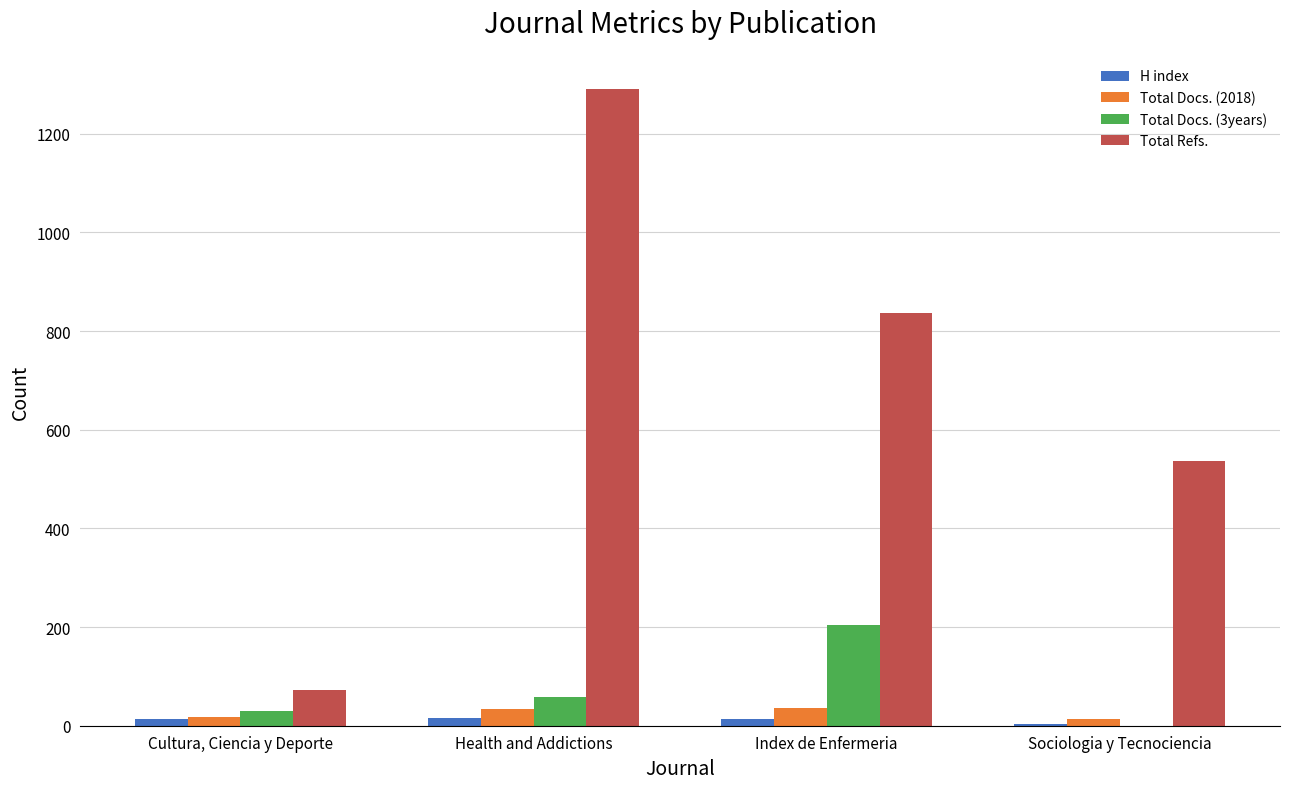

What are all the series names shown in the legend?

H index, Total Docs. (2018), Total Docs. (3years), Total Refs.